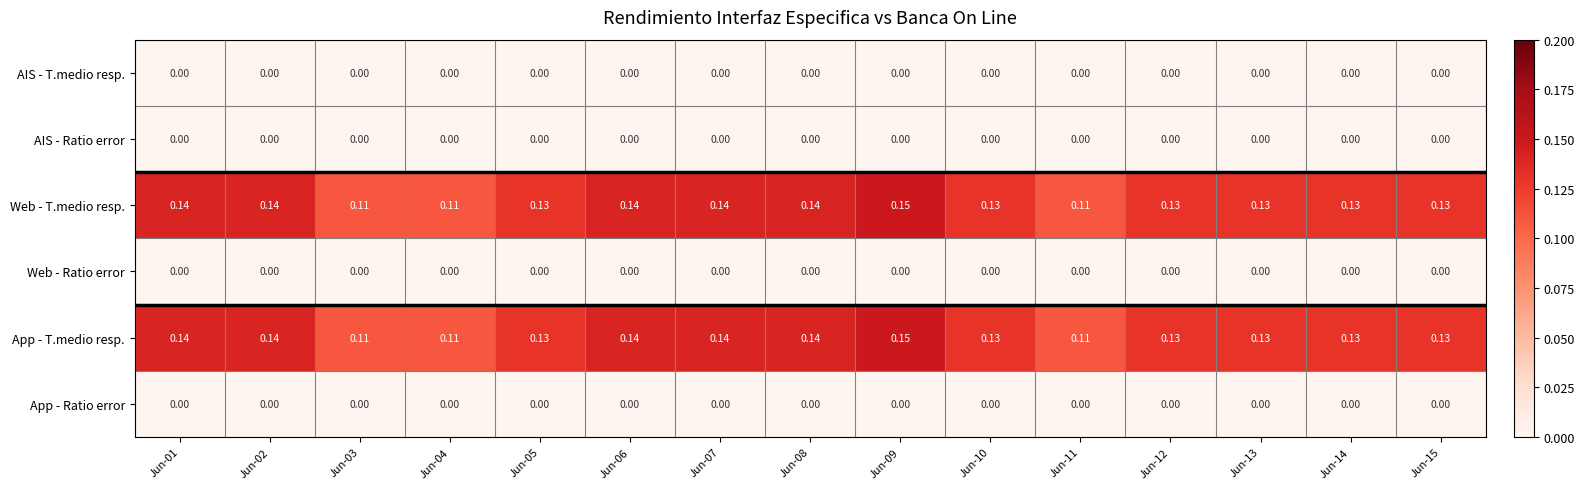

Is the value of App - Ratio error at Jun-06 greater than the value of App - T.medio resp. at Jun-09?

No